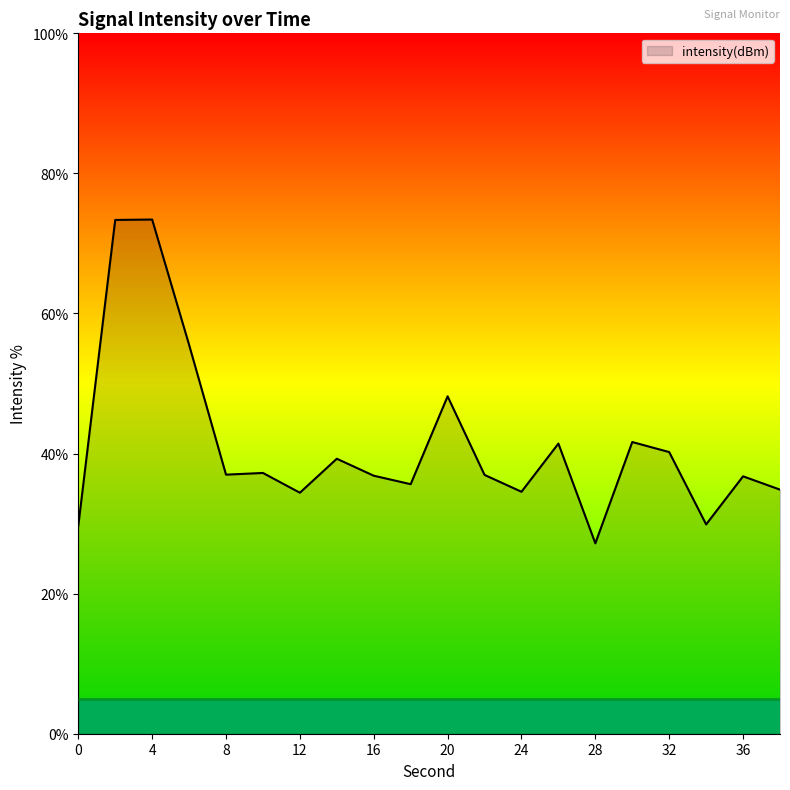

What is the minimum value shown in the chart?

27.2